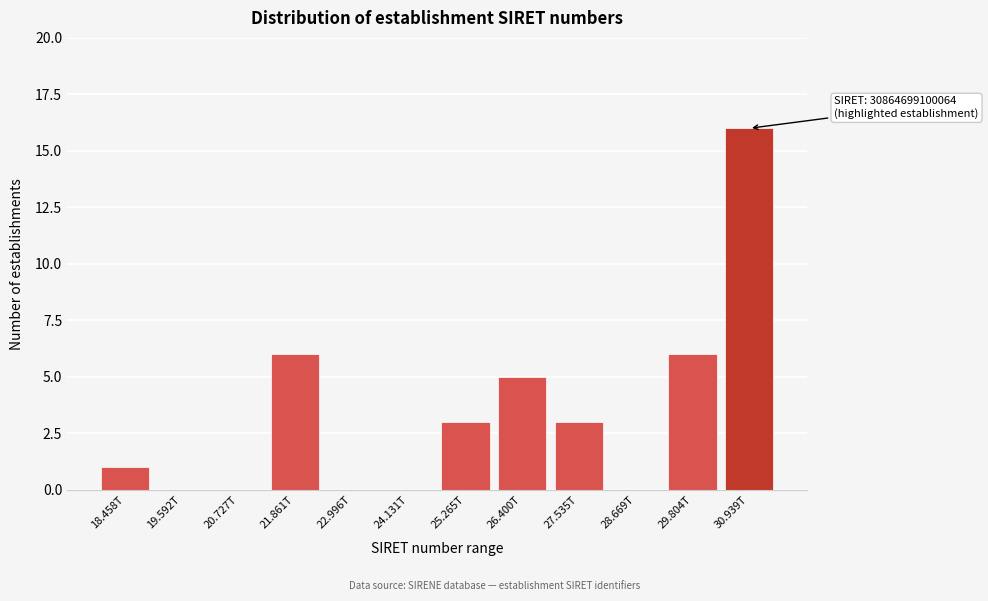

Reading left to right, transcribe all the data shown in this chart.

18.458T=1	19.592T=0	20.727T=0	21.861T=6	22.996T=0	24.131T=0	25.265T=3	26.400T=5	27.535T=3	28.669T=0	29.804T=6	30.939T=16